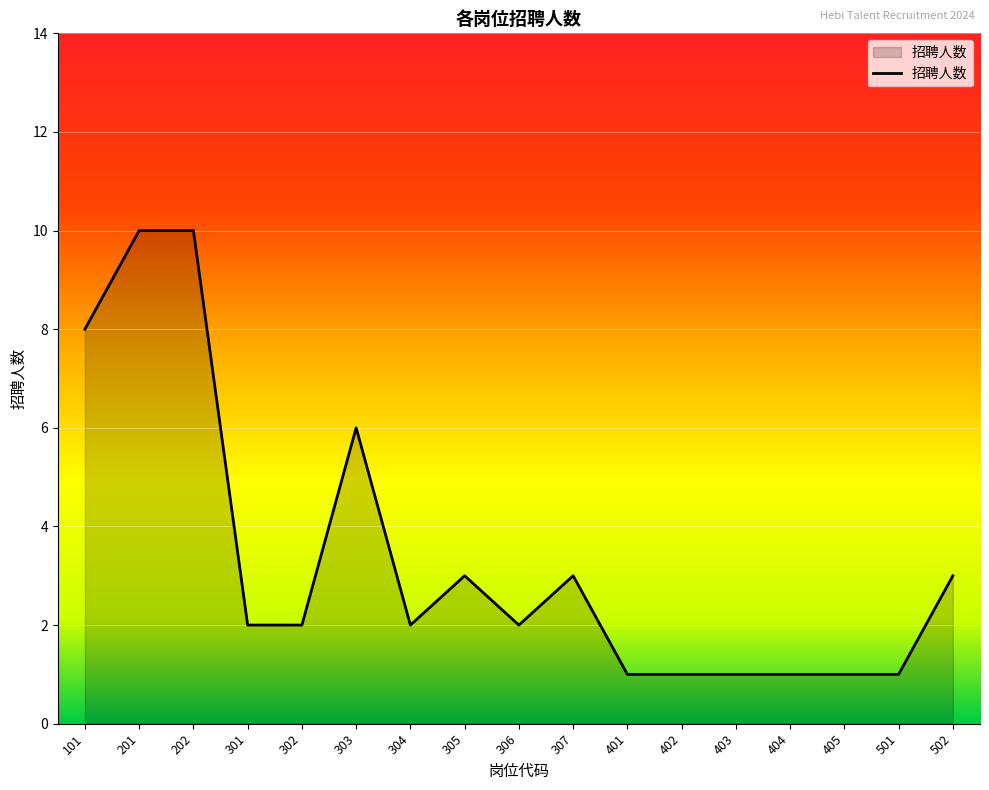

How many distinct data groups are displayed?

1